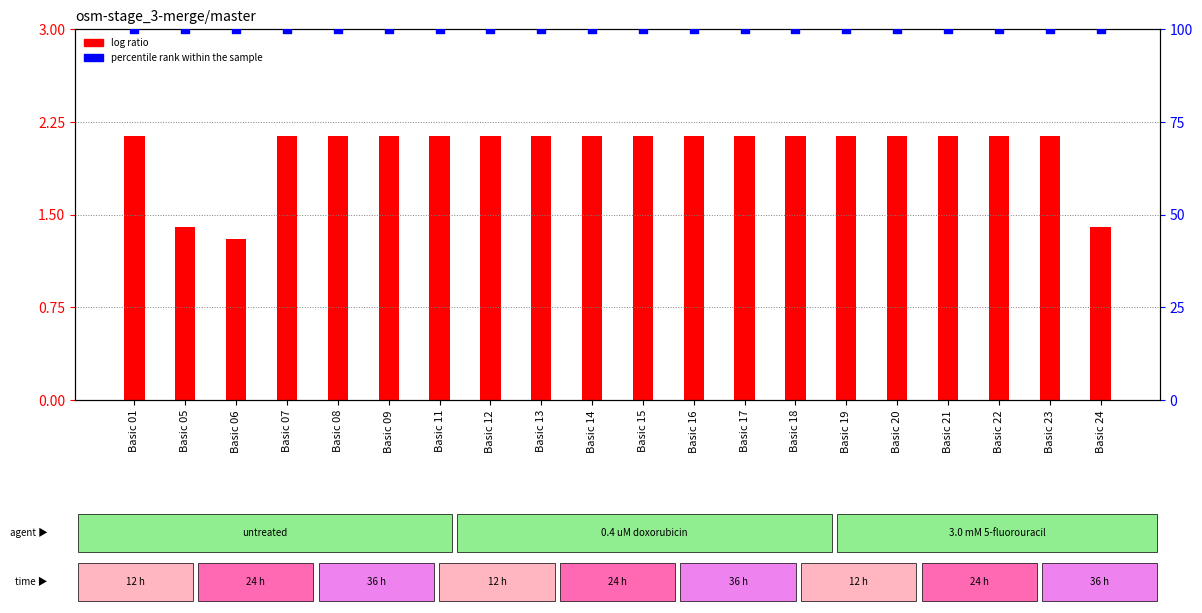

What is the total value across all series at Basic 16?

102.1